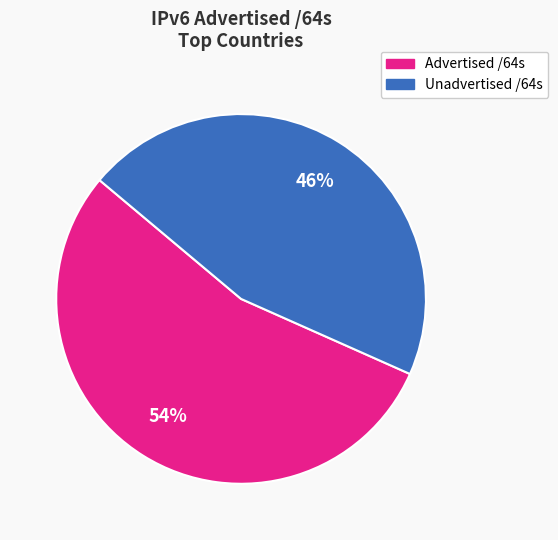

How many slices are in this pie chart?

2